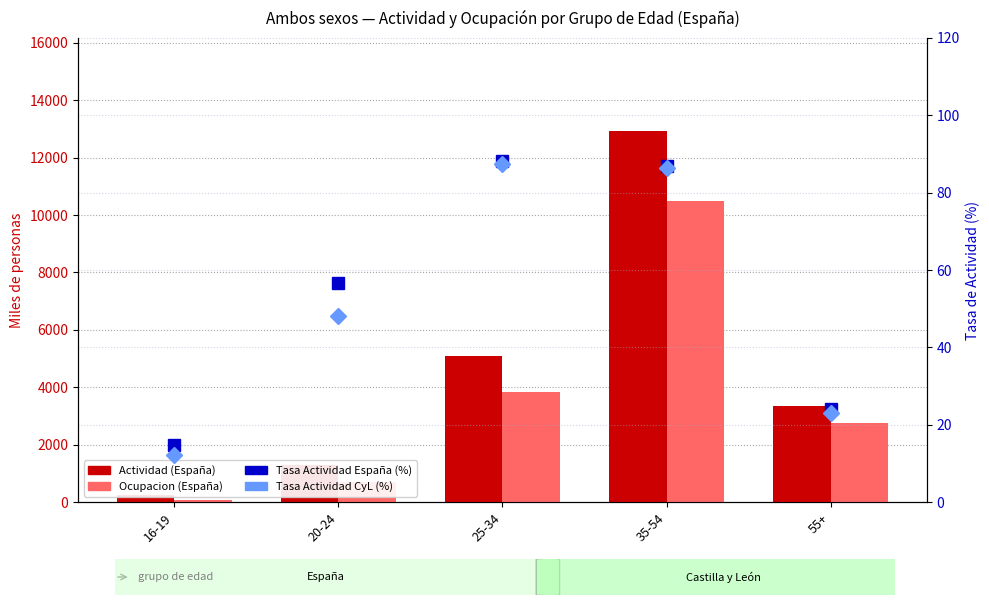

What is the maximum value for Tasa Actividad CyL (%)?

87.4